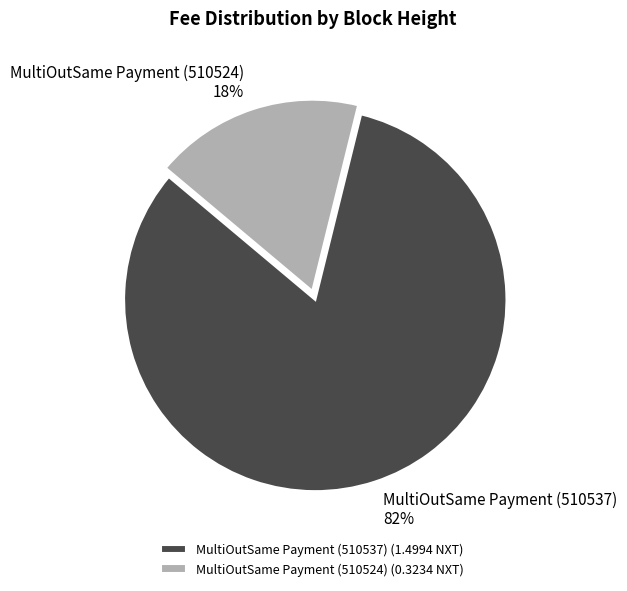

To the nearest percent, what is the average slice percentage?

50%